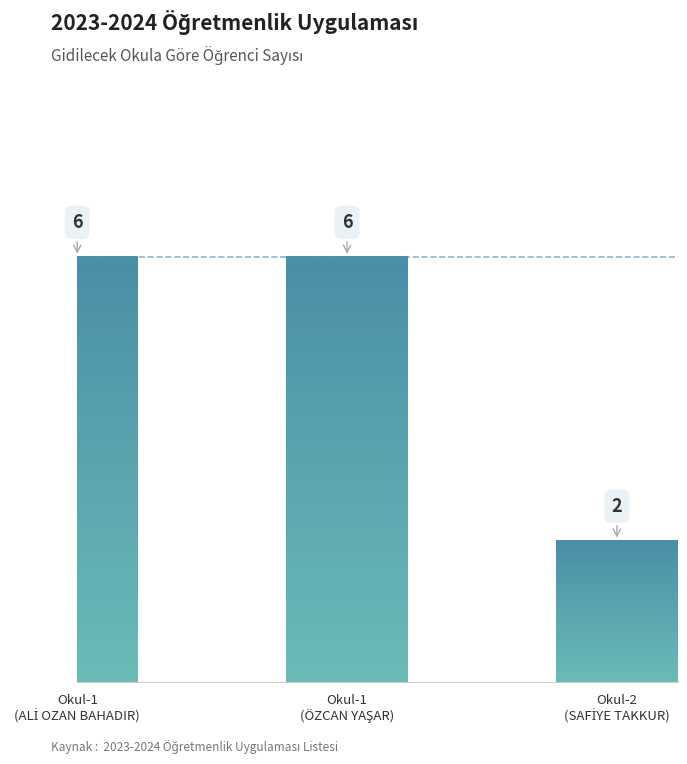

Reading left to right, list all the values displayed in this chart.

6	6	2